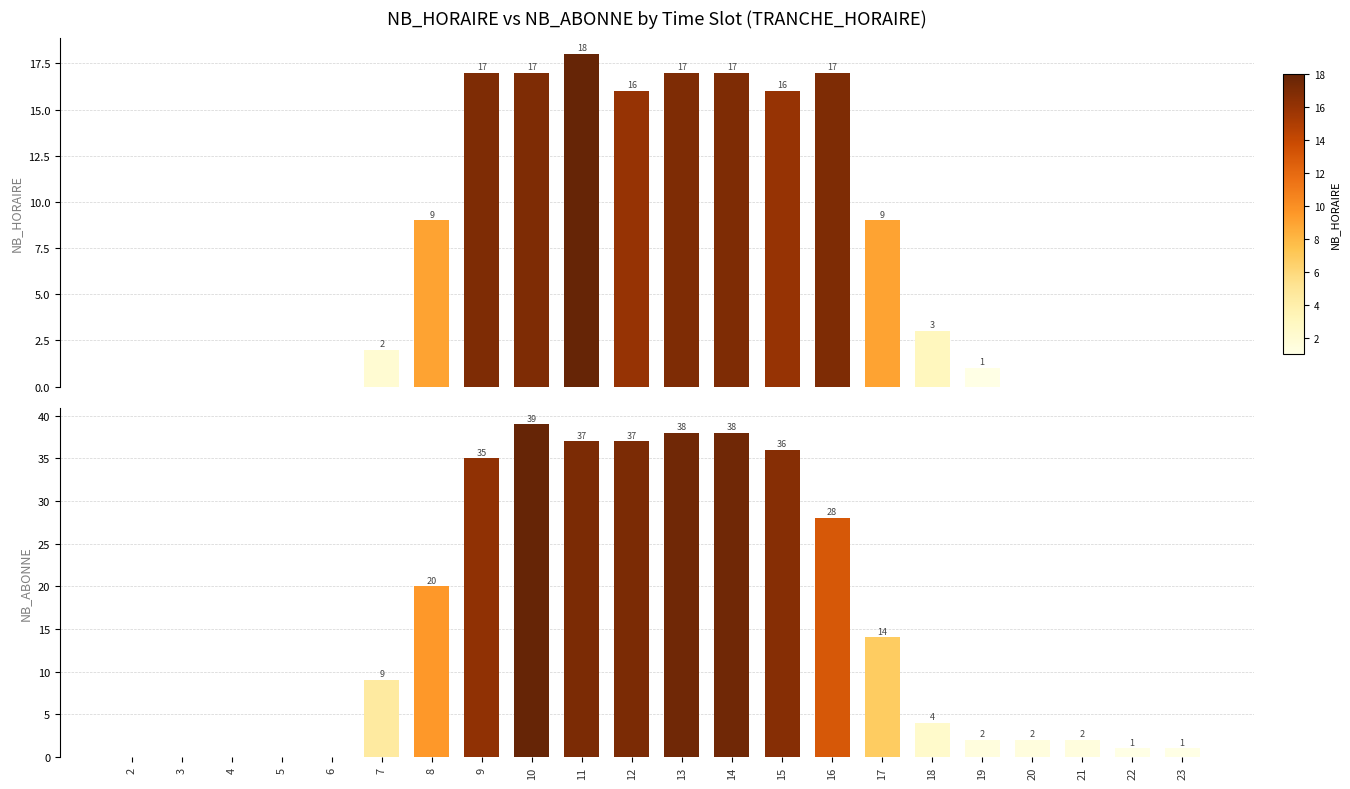

The NB_HORAIRE series shows 0 at 2. True or false?

True